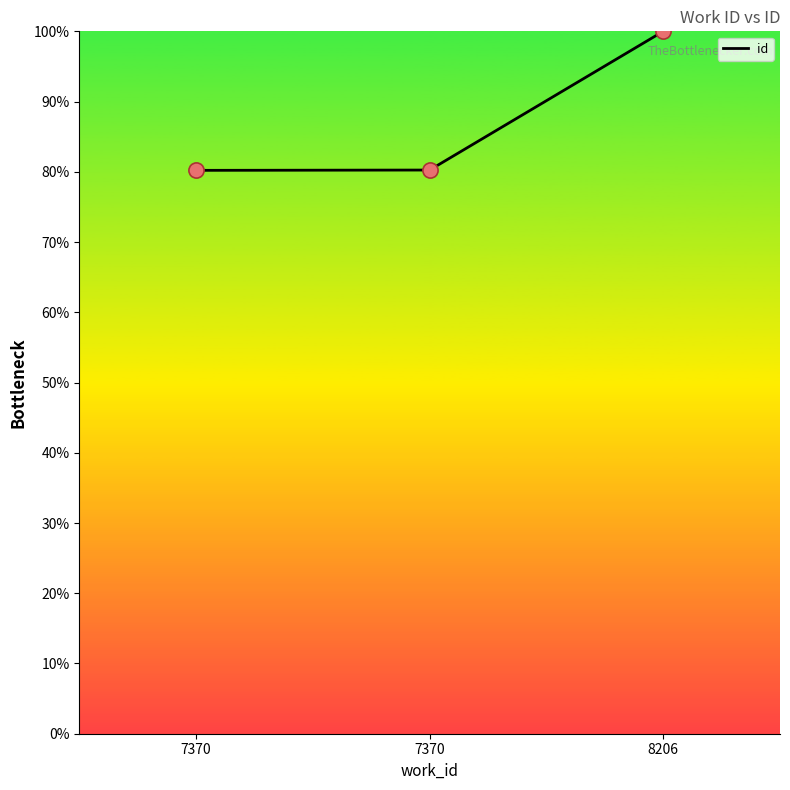

What is the ratio of the value at 7370 to the value at 7370?

1.0